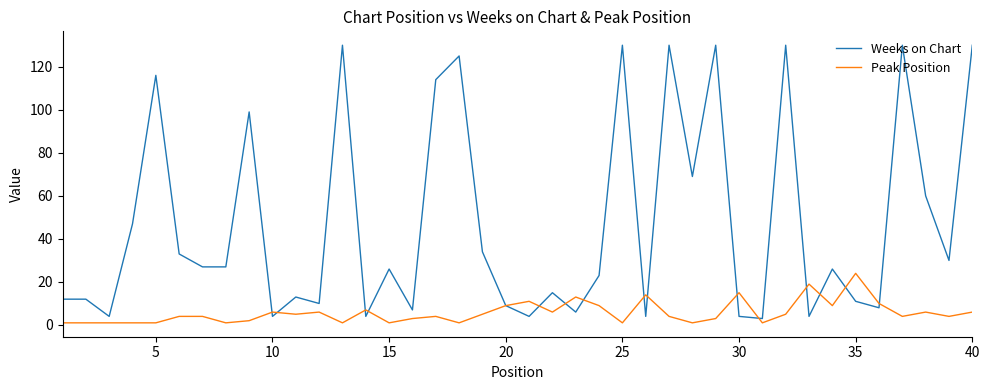

After their last crossing, which series has the higher values: Weeks on Chart or Peak Position?

Weeks on Chart